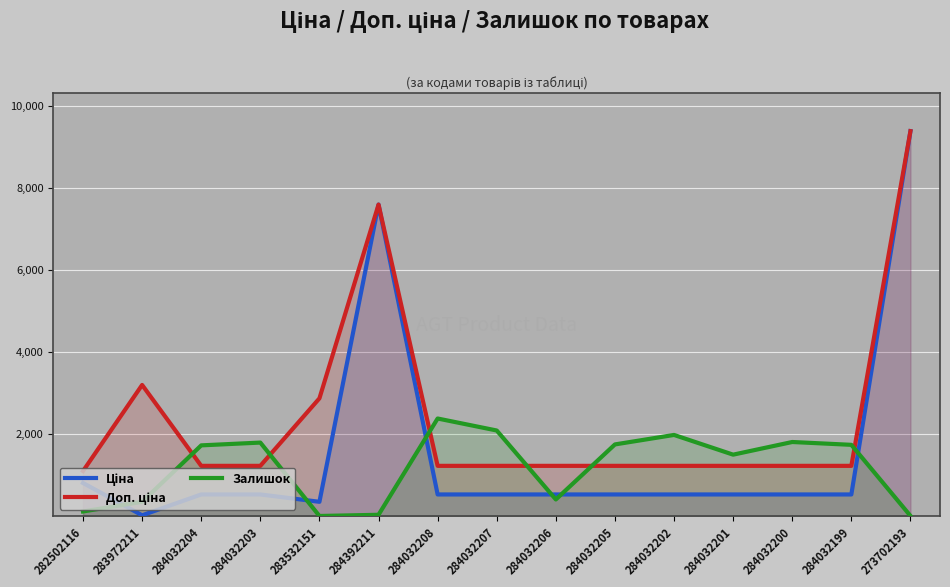

Between 284032201 and 284032203, which is larger?

284032201